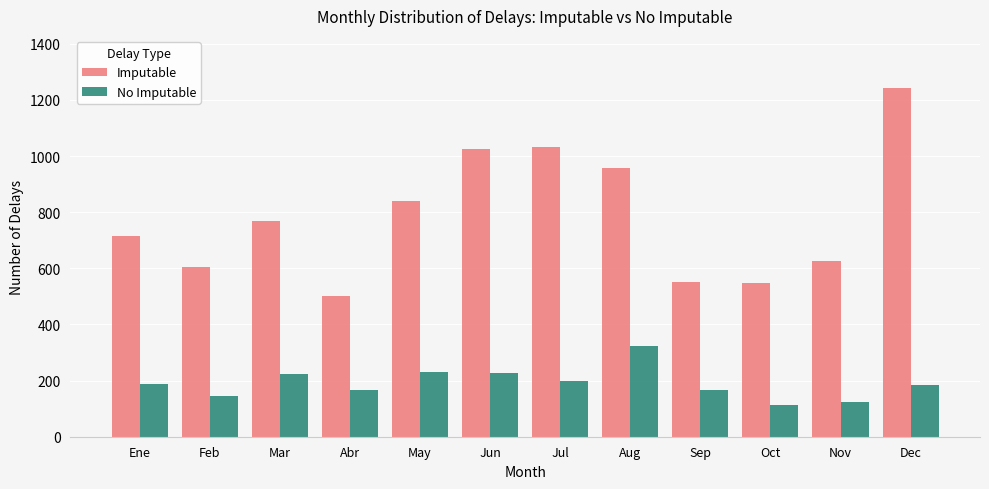

What is the minimum value for No Imputable?

112